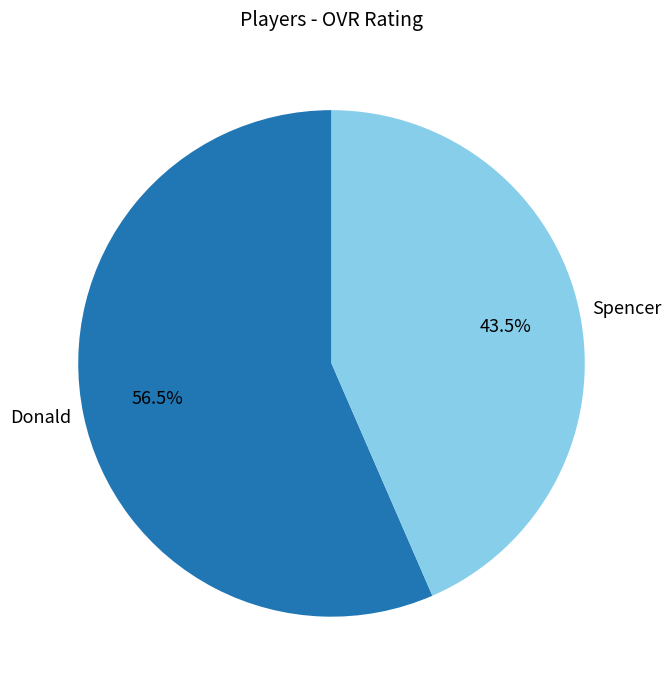

Rank the categories by value from highest to lowest.

Donald, Spencer